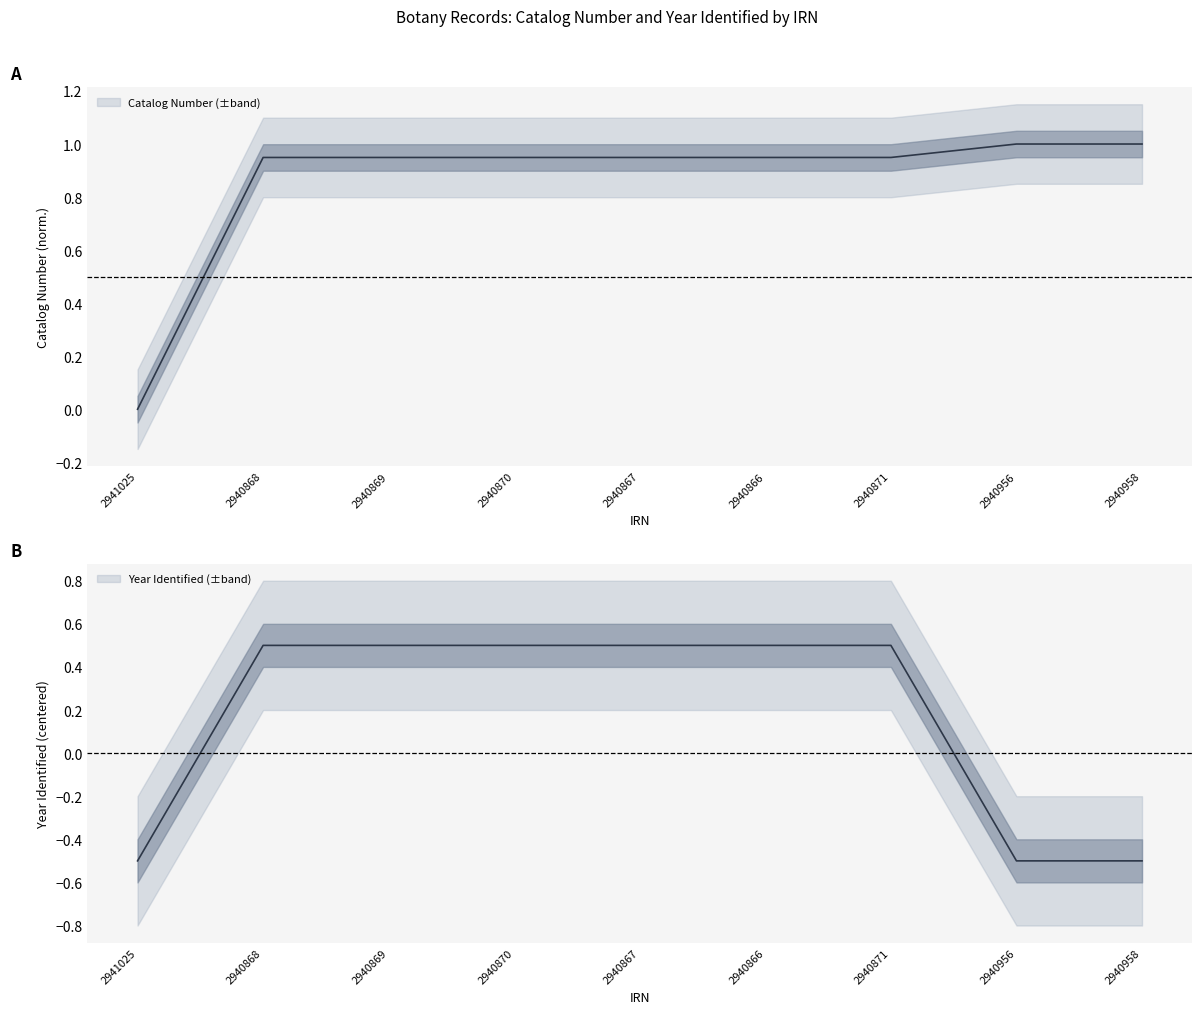

True or false: Year Identified has more than 2 interior local peaks.

False